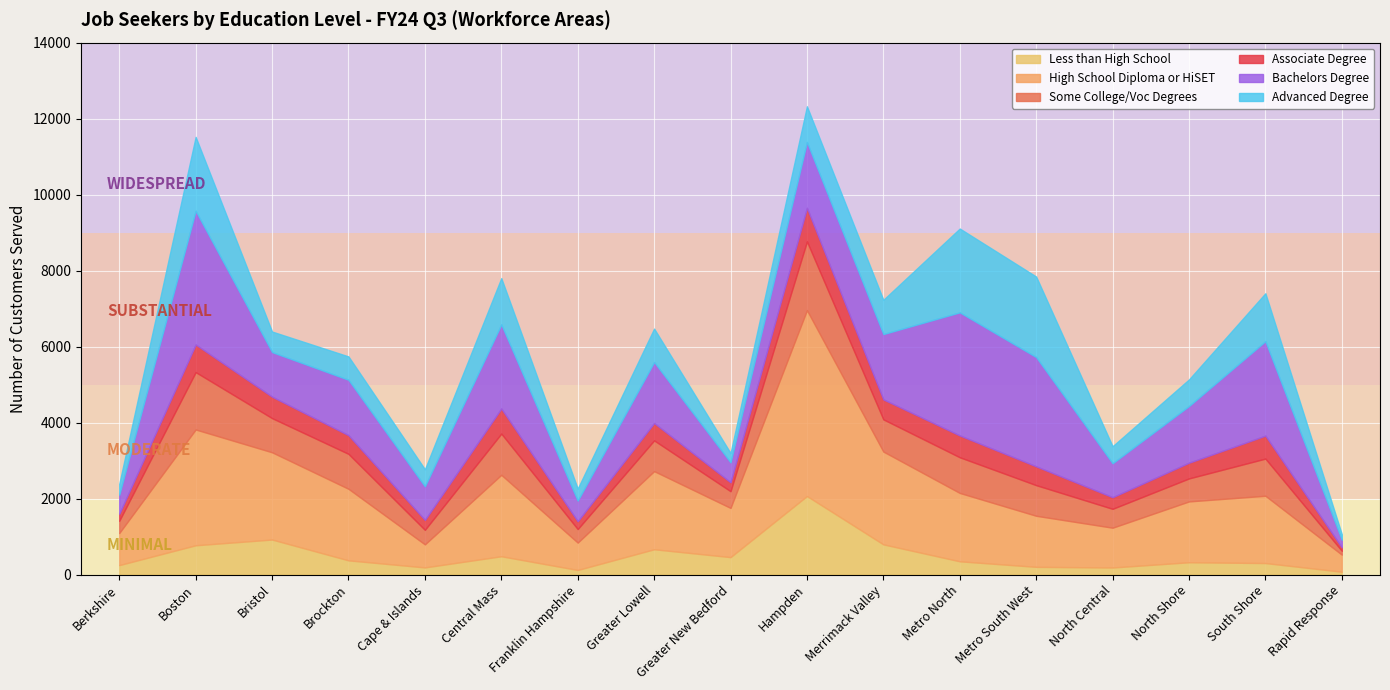

Is it true that Advanced Degree equals 2759 at Metro South West?

False